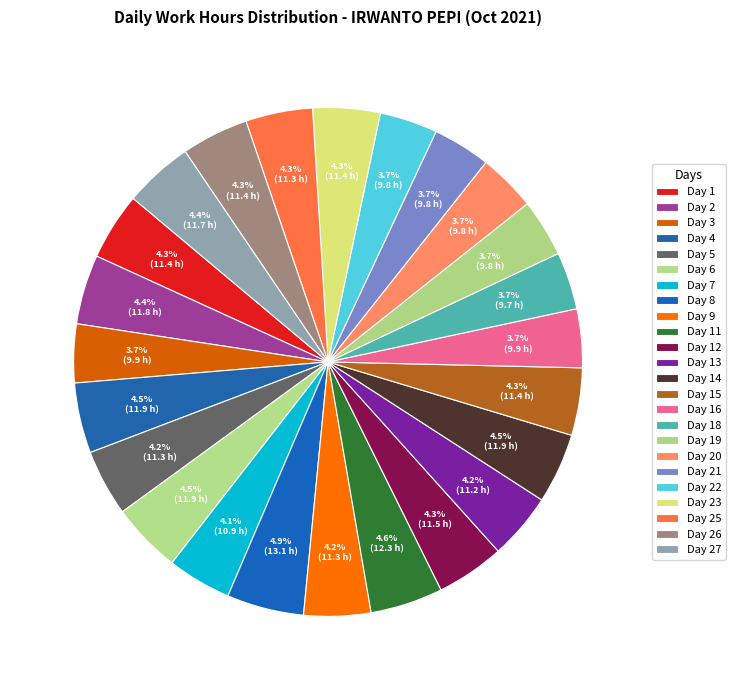

How many segments does this pie chart have?

24